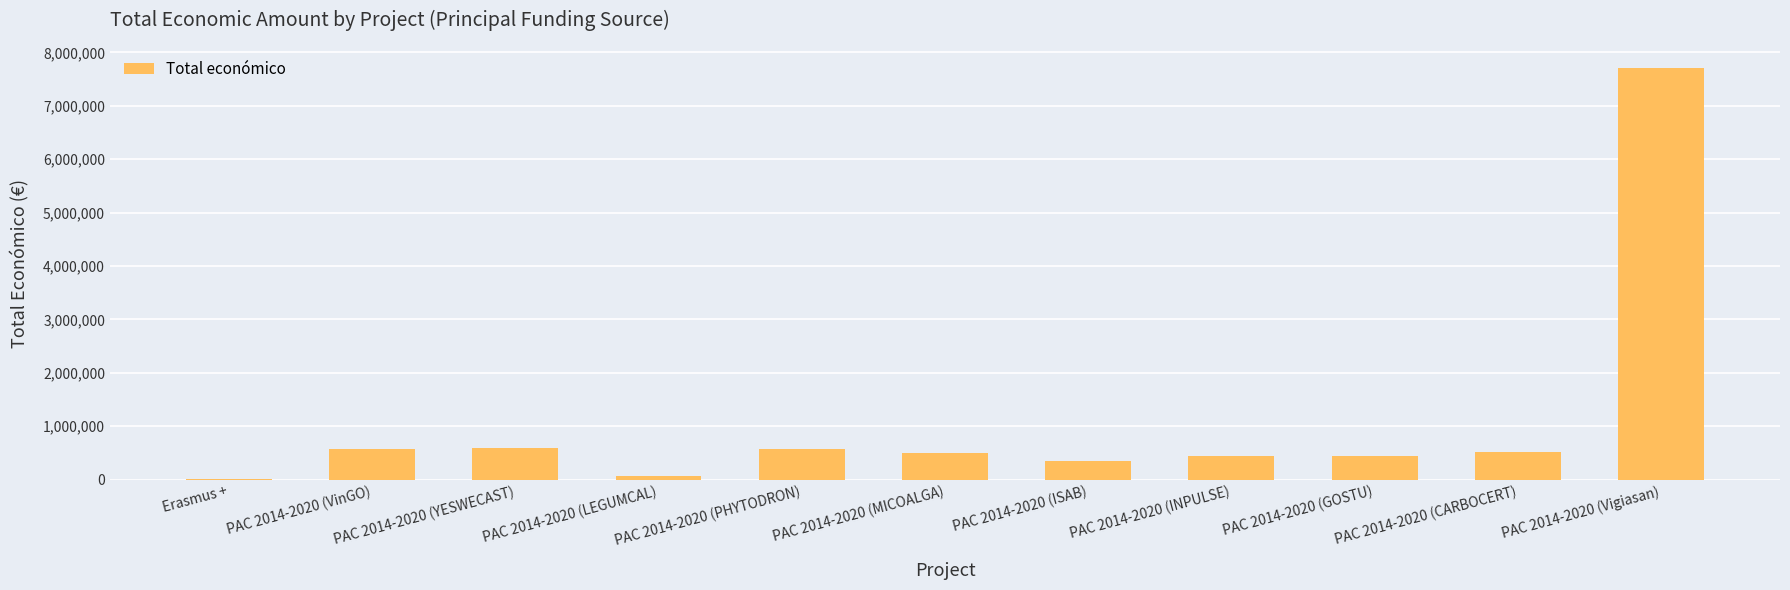

What is the sum of the values at PAC 2014-2020 (VinGO) and Erasmus +?

582125